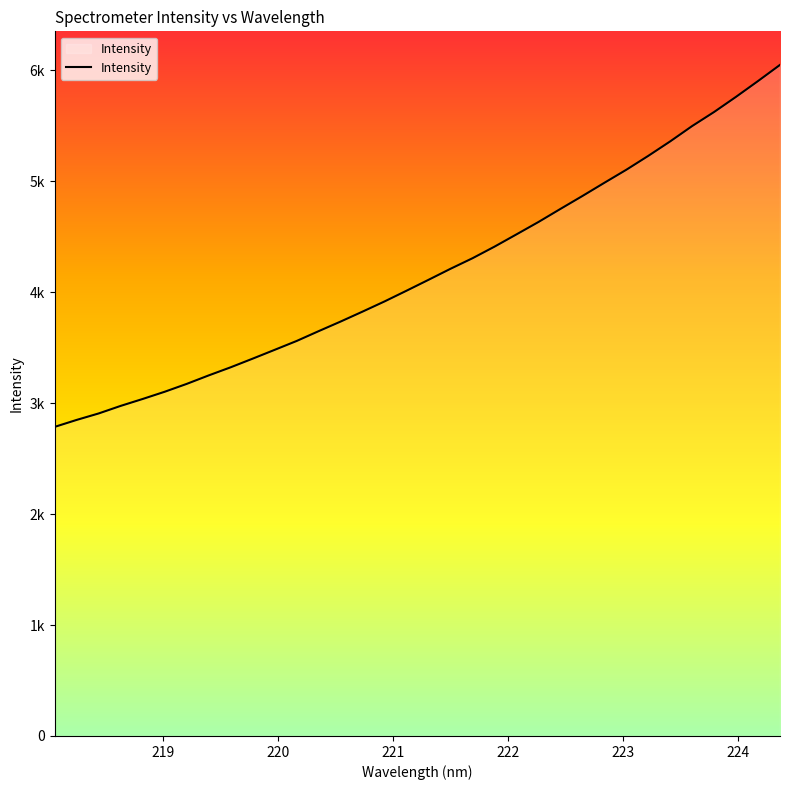

Does the chart display data point markers on the line(s)?

No